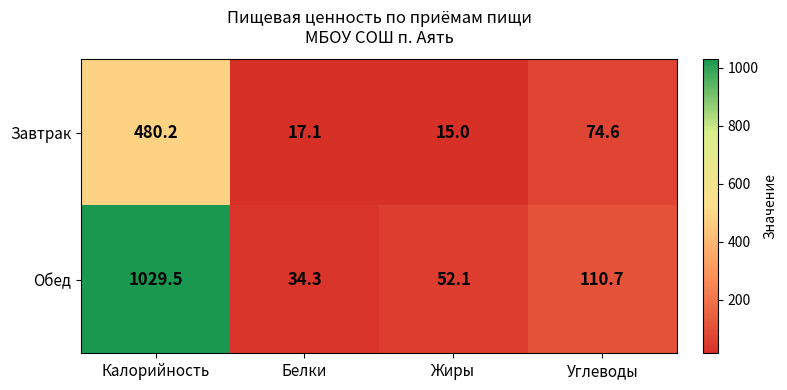

What is the difference between the maximum and second lowest values in the Обед series?

977.4